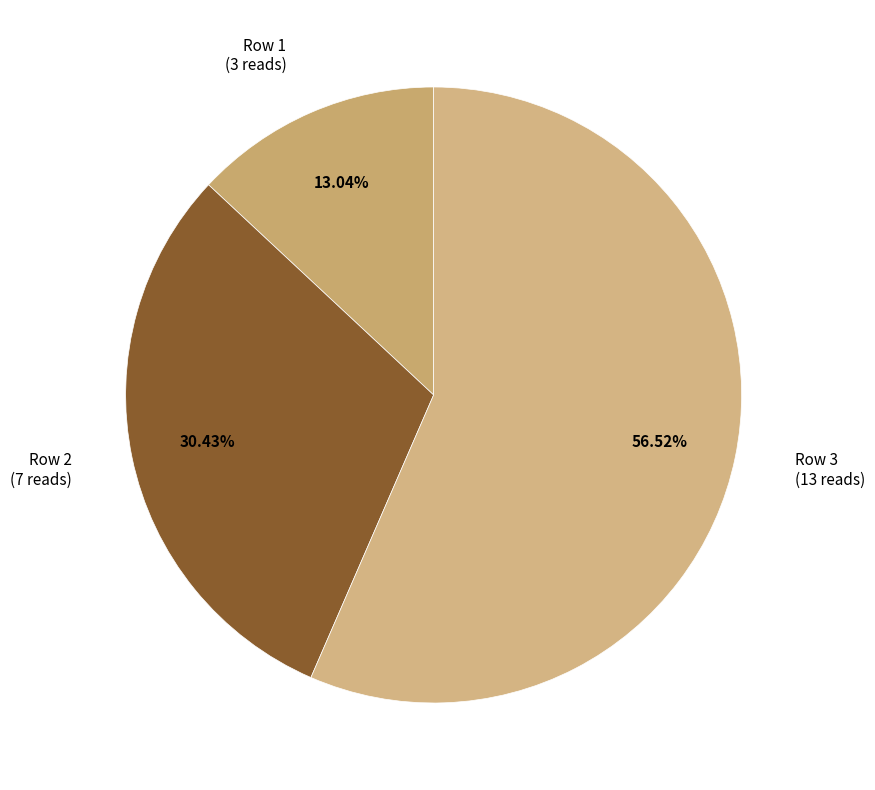

What percentage is the Row 1 slice, to the nearest percent?

13%